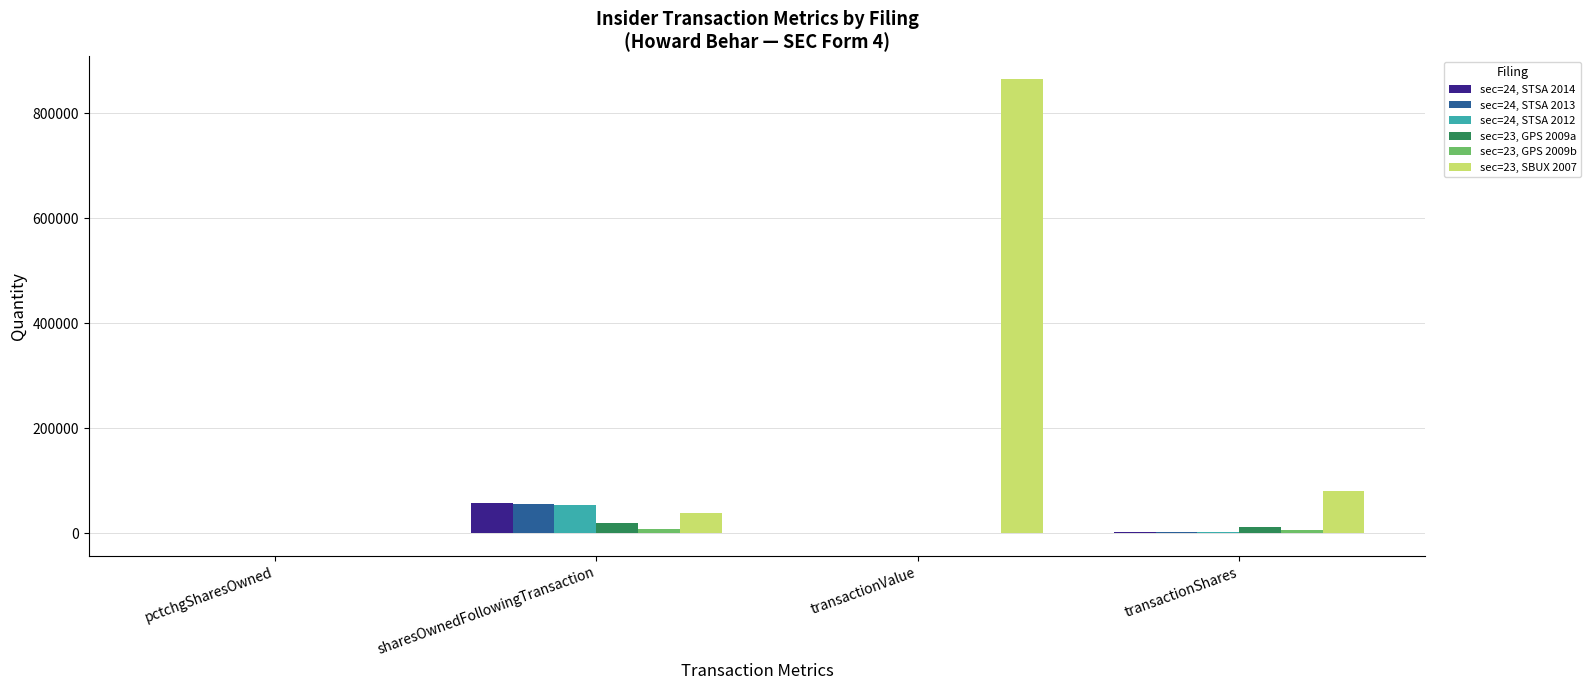

How many data points does each series have?

4